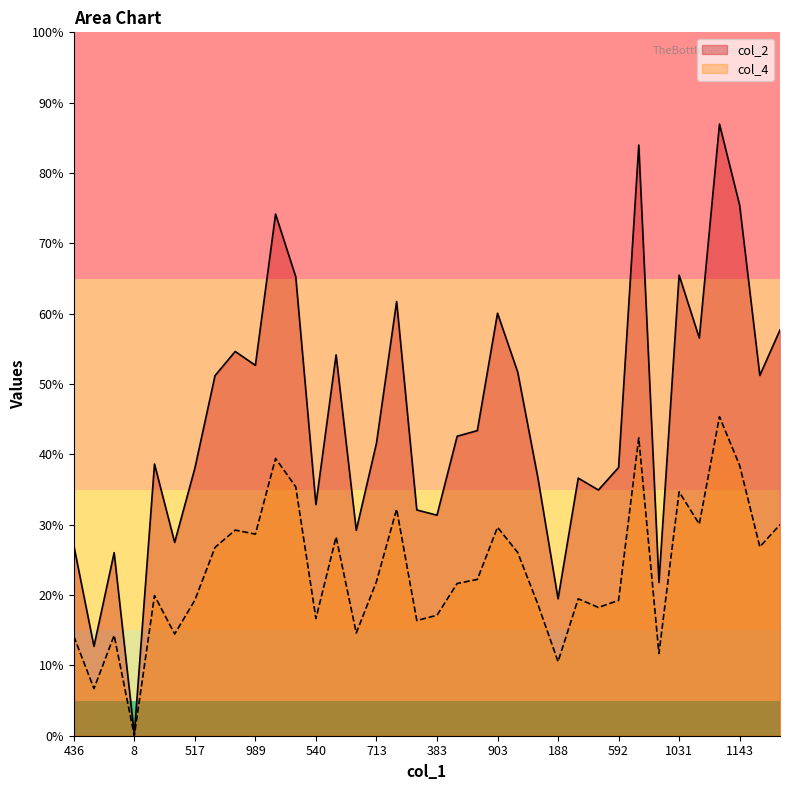

At which category is the sum across all series the highest?

1330